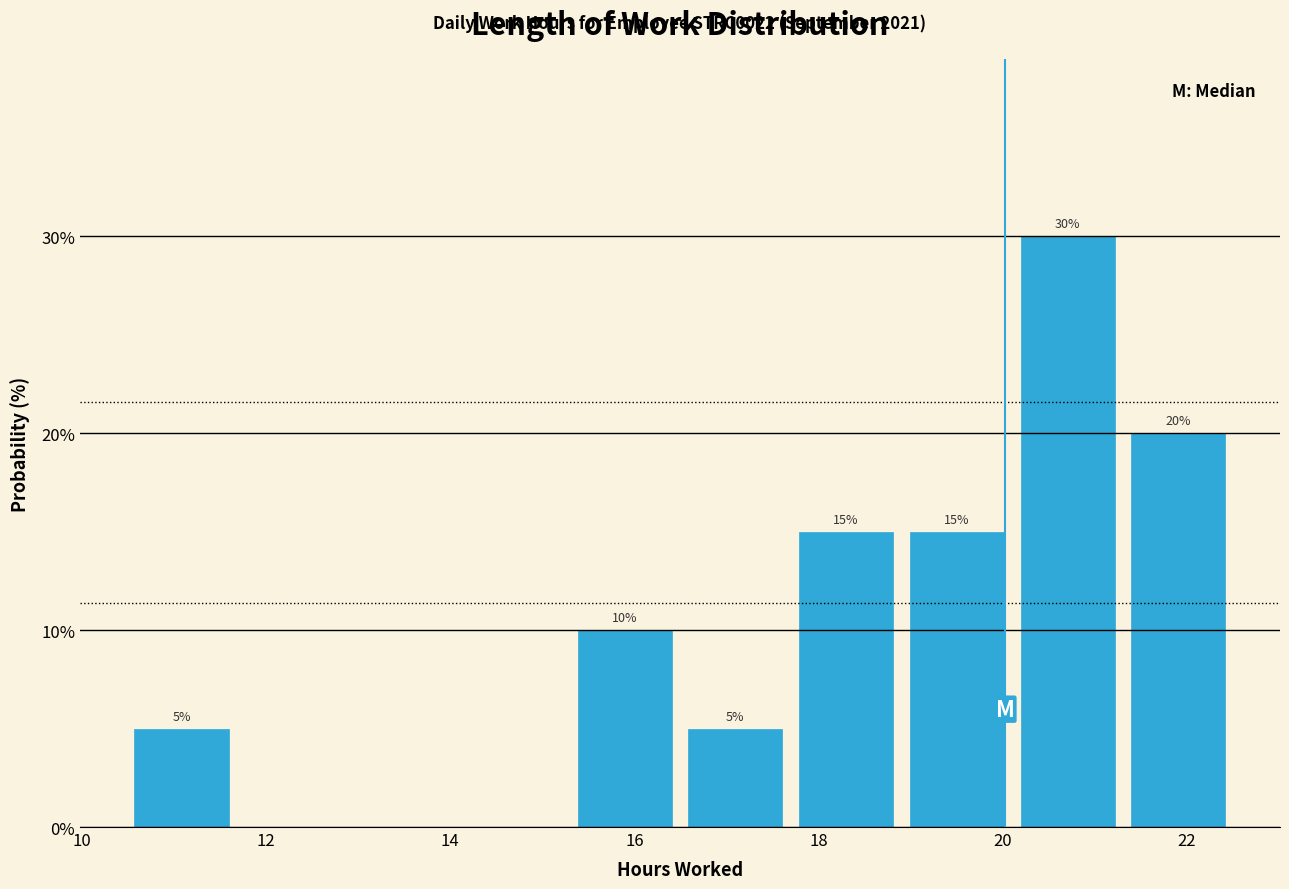

Which range on the x-axis has the tallest bar?

20.2 to 21.4